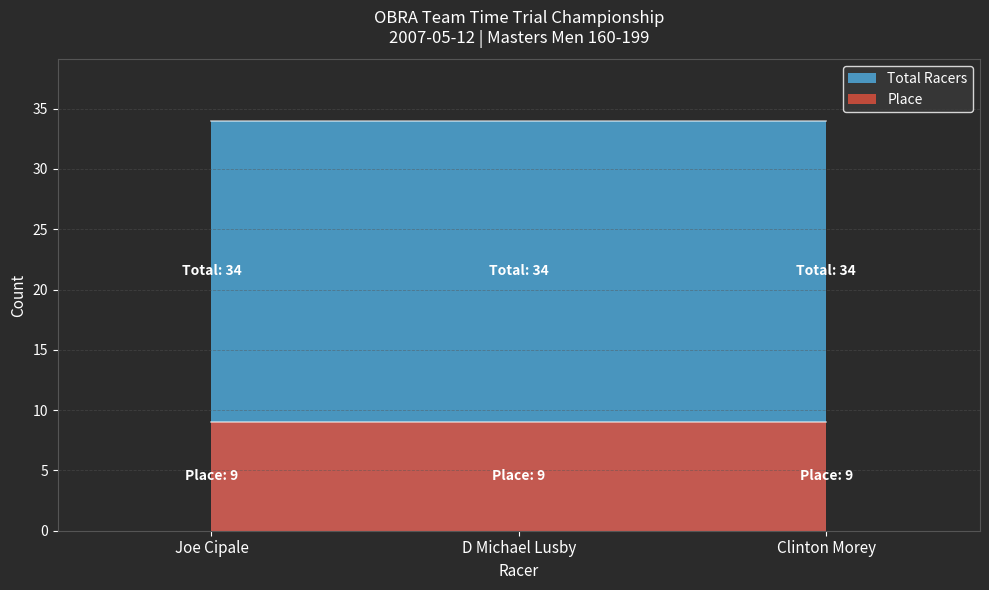

Which series changed the most between D Michael Lusby and Clinton Morey?

Place